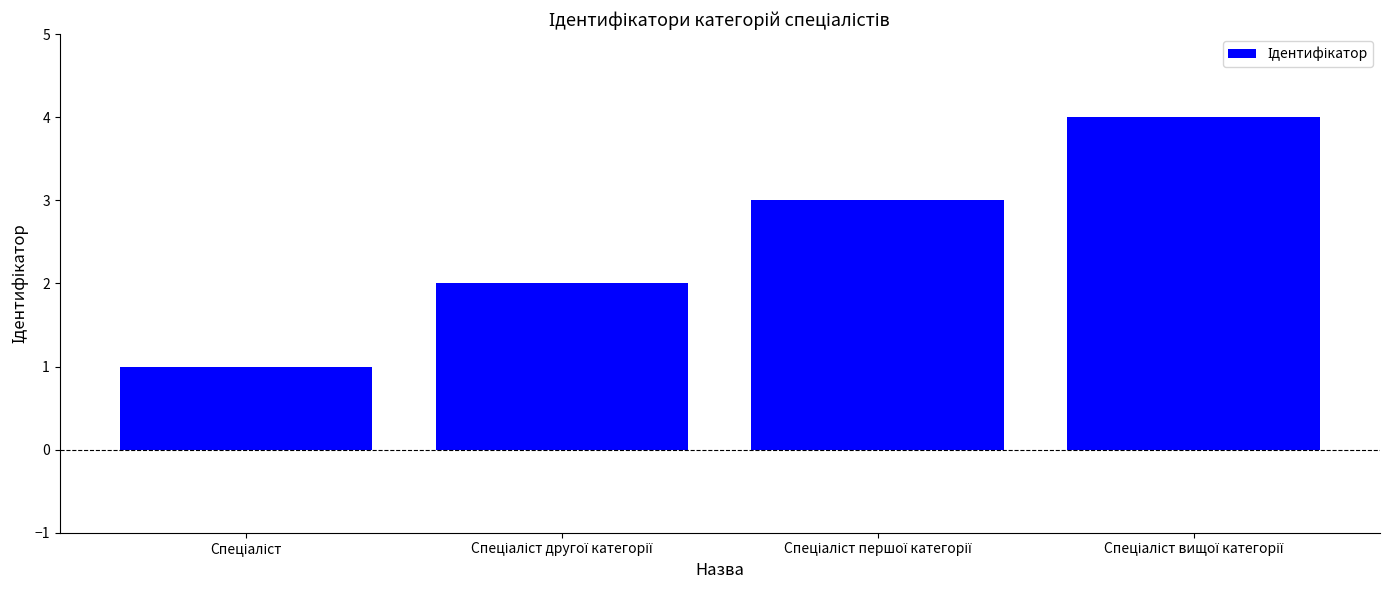

What is the greatest value displayed?

4